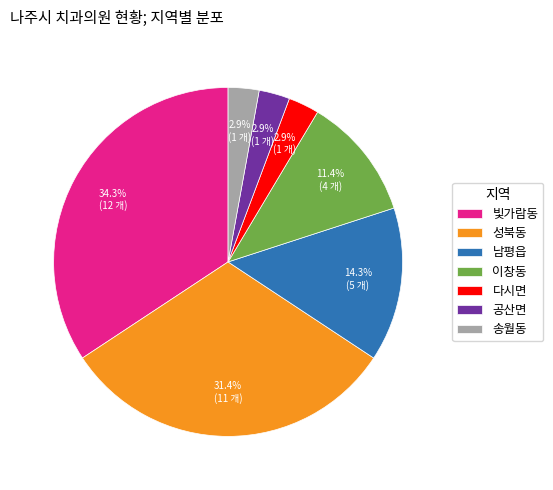

Combined, do 이창동 and 공산면 account for over 50%?

No